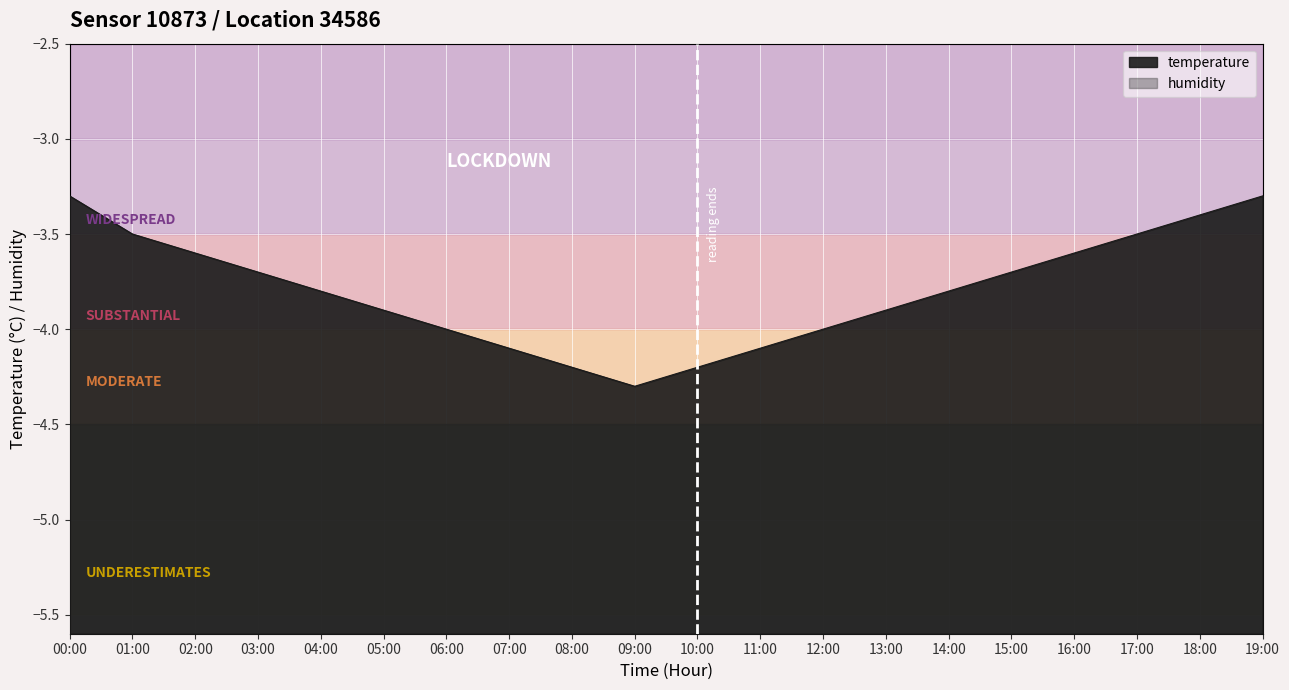

Is it true that the value at 05:00 is -5.6?

False